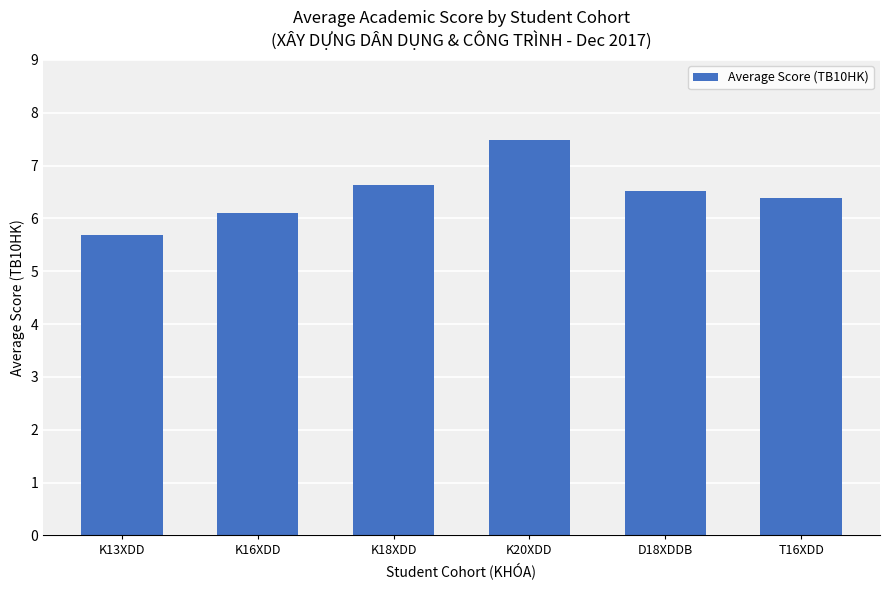

Reading right to left, list all the values displayed in this chart.

T16XDD=6.4	D18XDDB=6.5	K20XDD=7.5	K18XDD=6.6	K16XDD=6.1	K13XDD=5.7